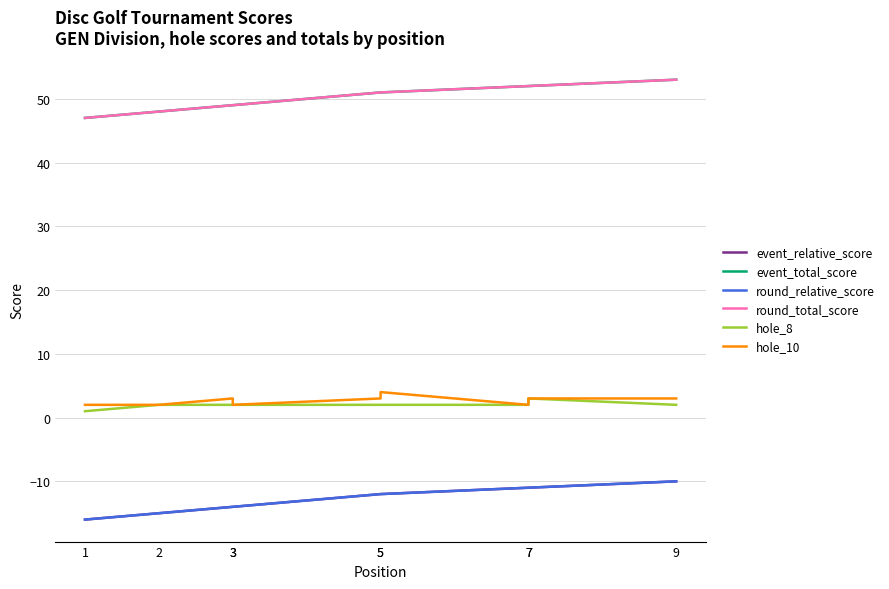

Does the chart have visible grid lines?

Yes